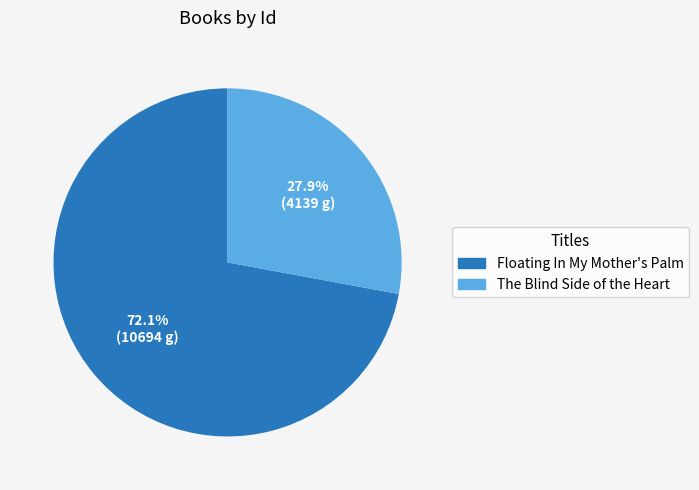

What is the total percentage of Floating In My Mother's Palm and The Blind Side of the Heart?

100.0%